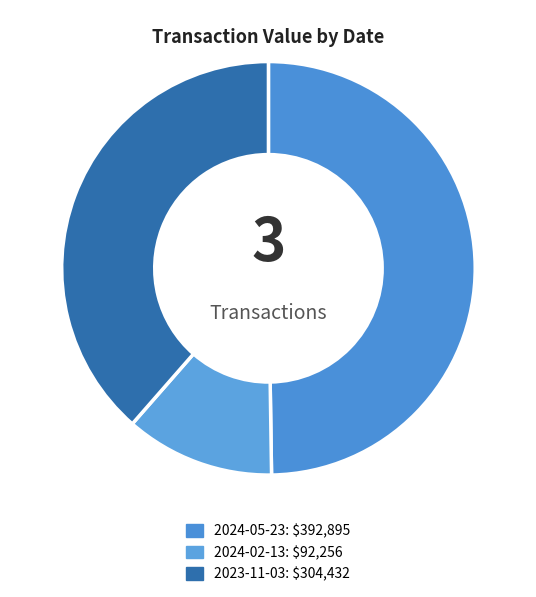

Which slice is the smallest?

2024-02-13